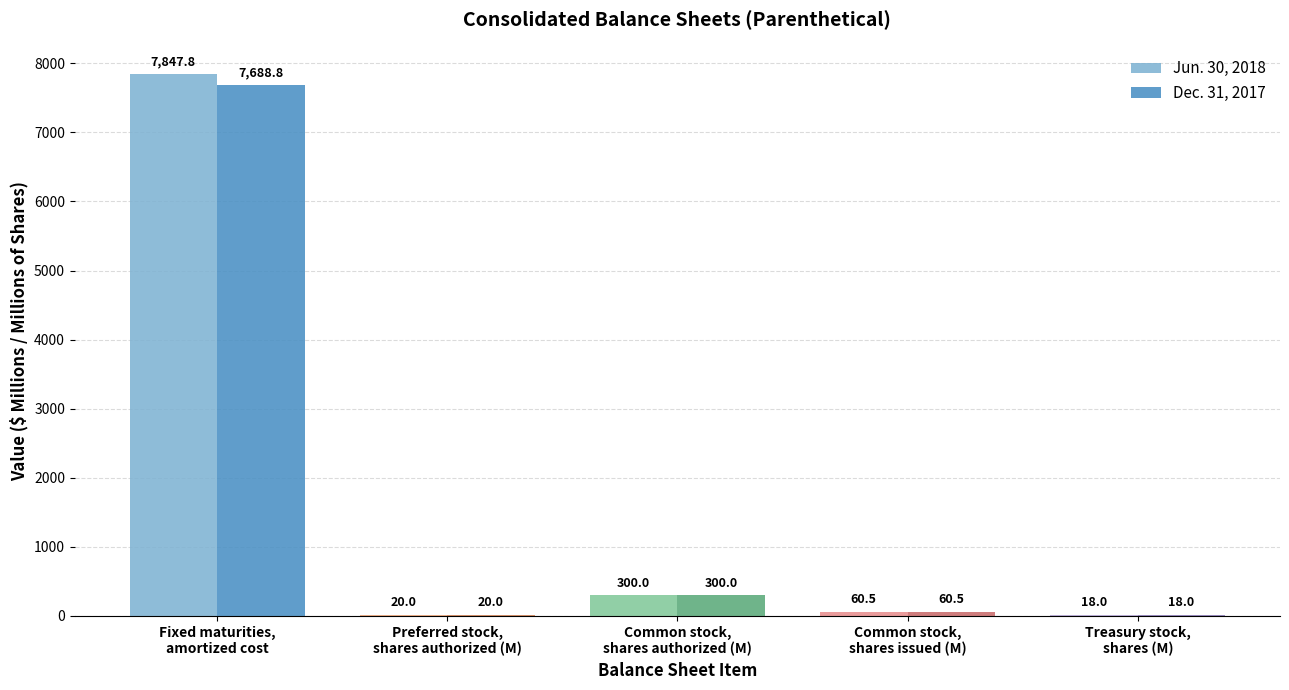

Are the bars horizontal?

No